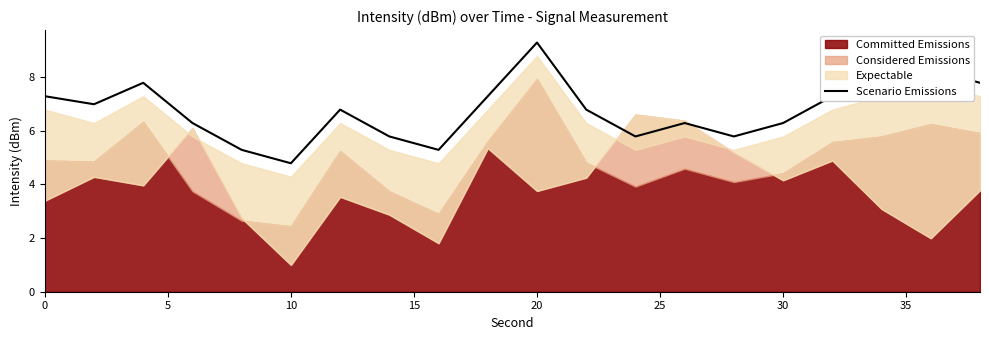

Does the chart display data point markers on the line(s)?

No